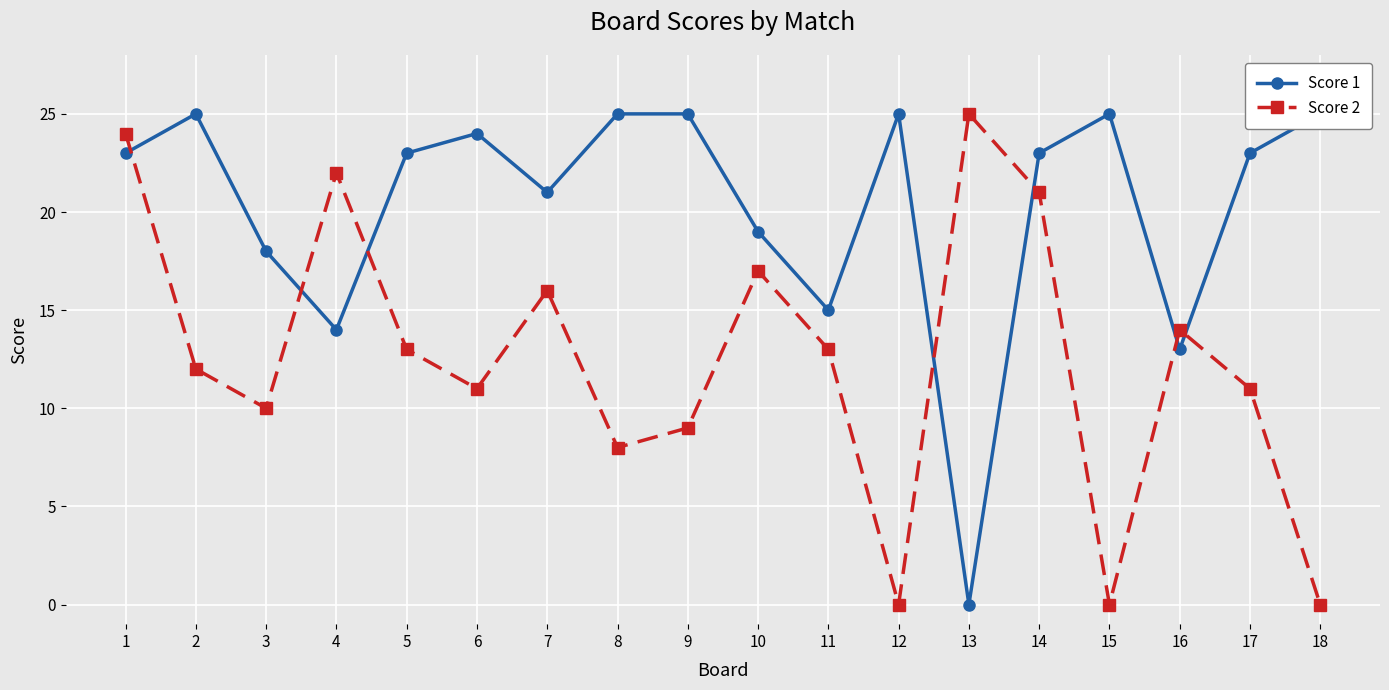

Rank the series by their maximum value, from lowest to highest.

Score 1, Score 2